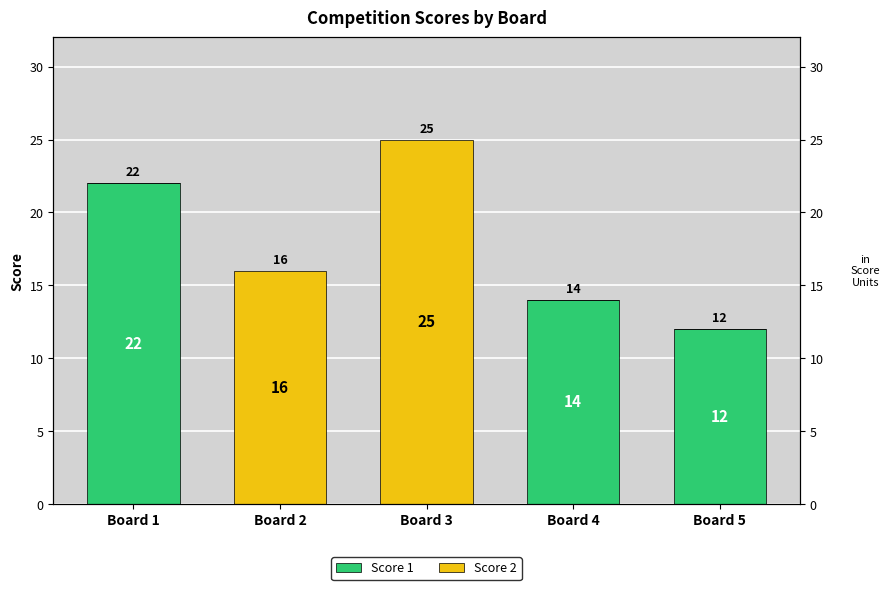

At which label is Score 1 closest to 11?

Board 5